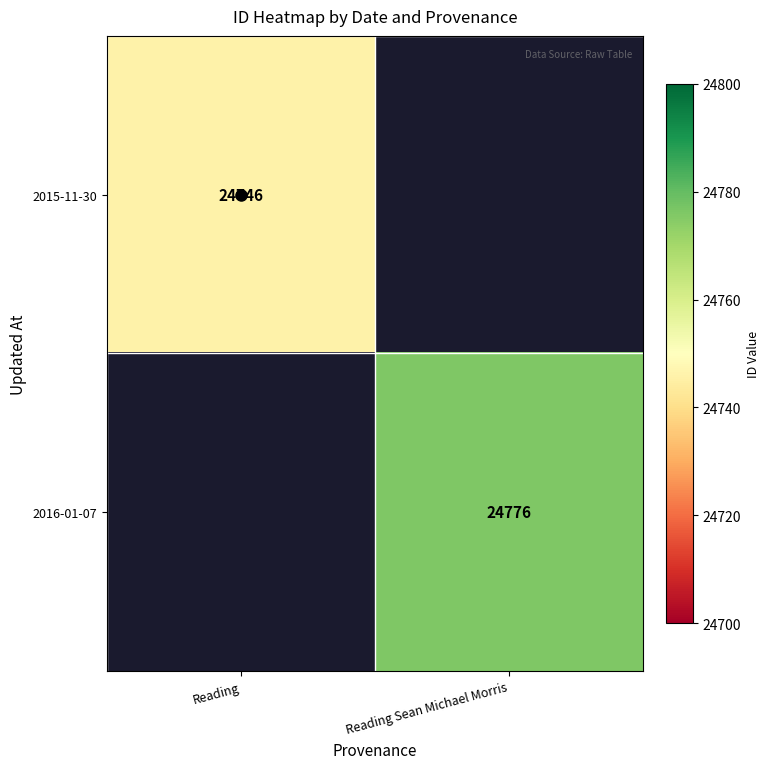

What is the highest value of the 2015-11-30 series?

24746.0